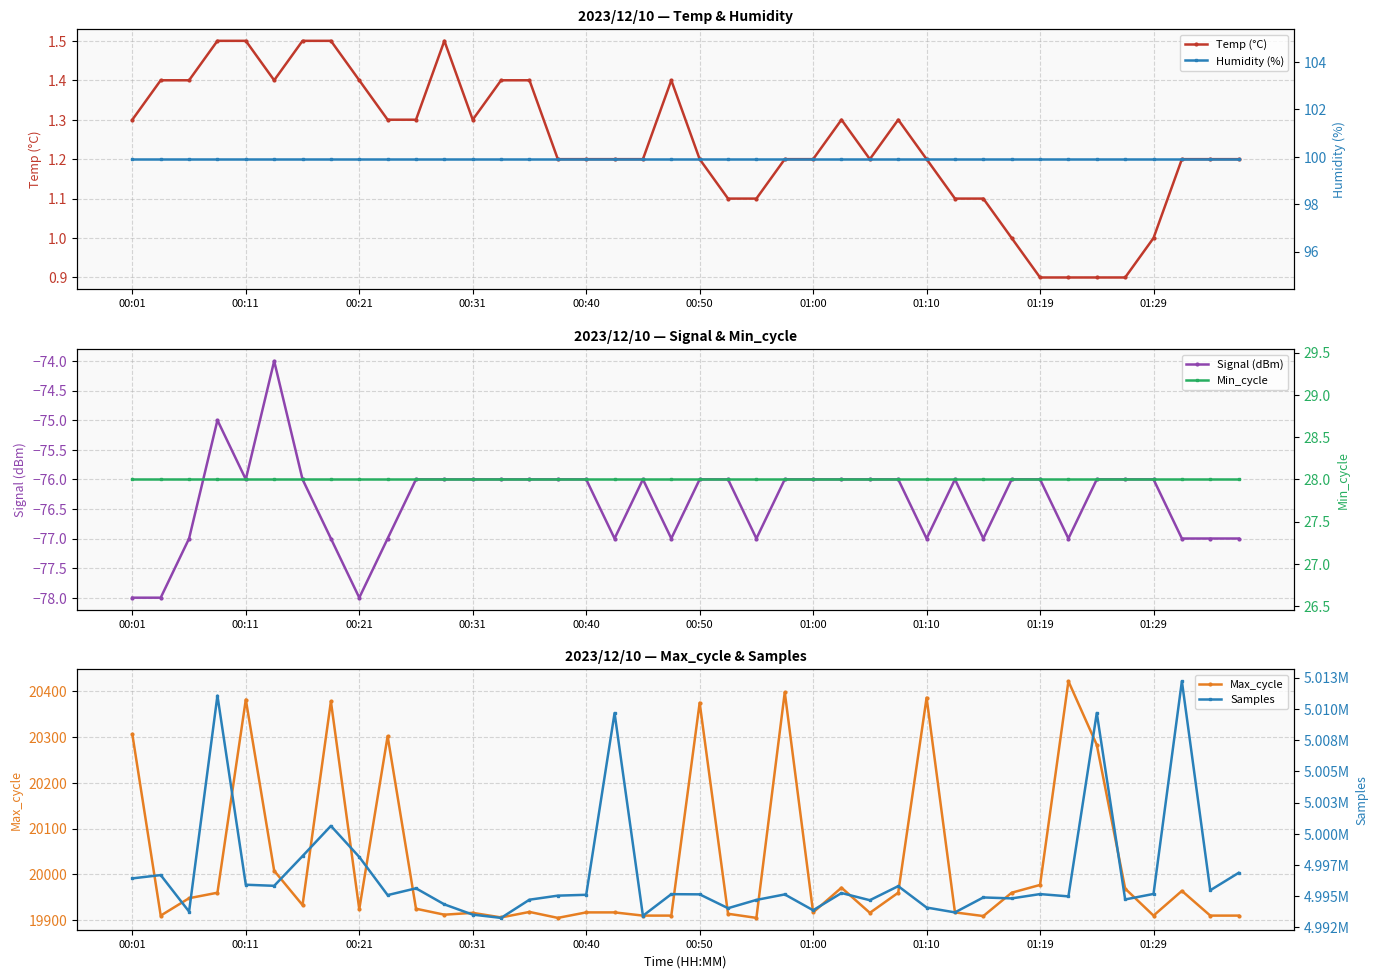

Is the value of Humidity (%) at 25 greater than the value of Max_cycle at 19?

No